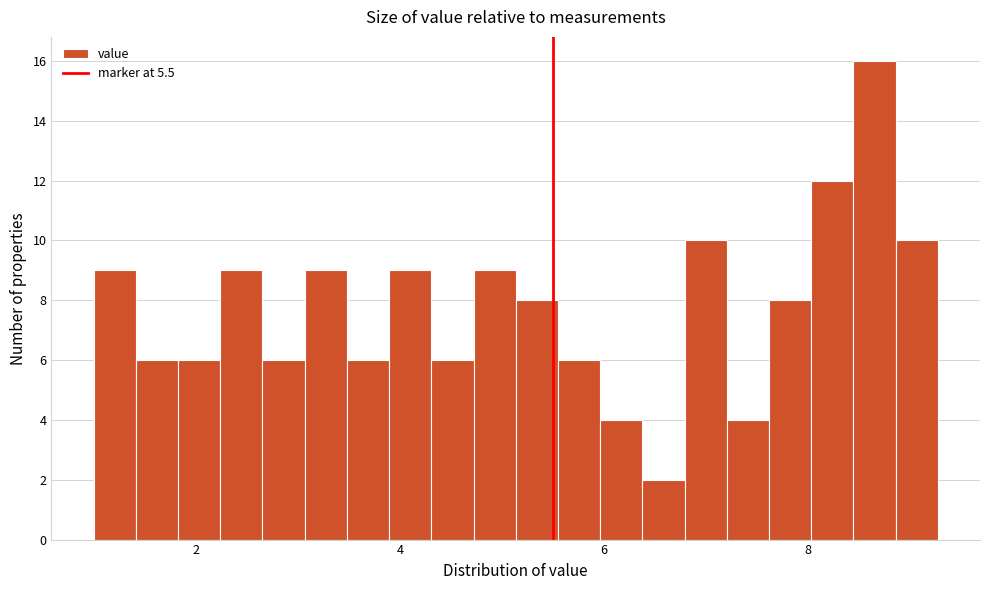

Around what value on the x-axis is the tallest bar? Give the approximate position of its centre, as read against the axis.

8.6